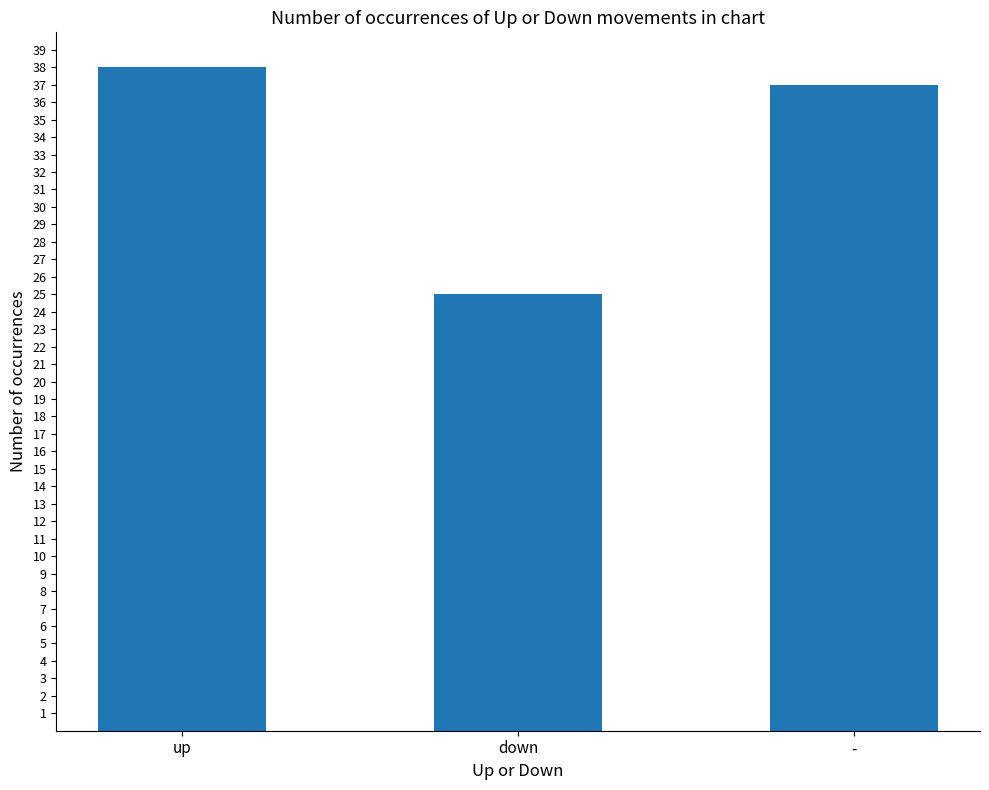

Approximately how many times larger is the value at down compared to -?

0.7